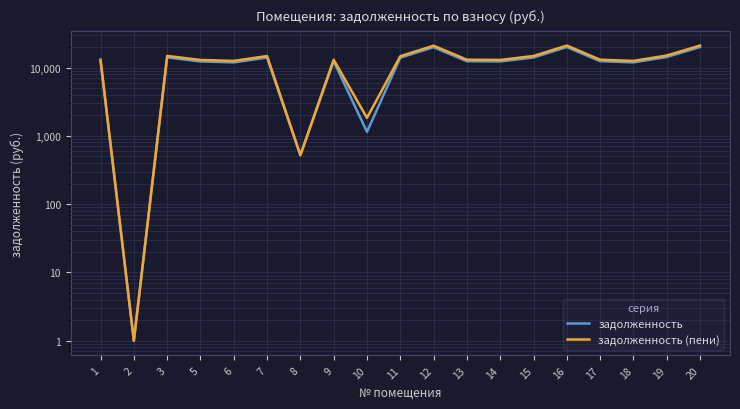

What is the value of the задолженность point at the 19th from the left?

20010.1